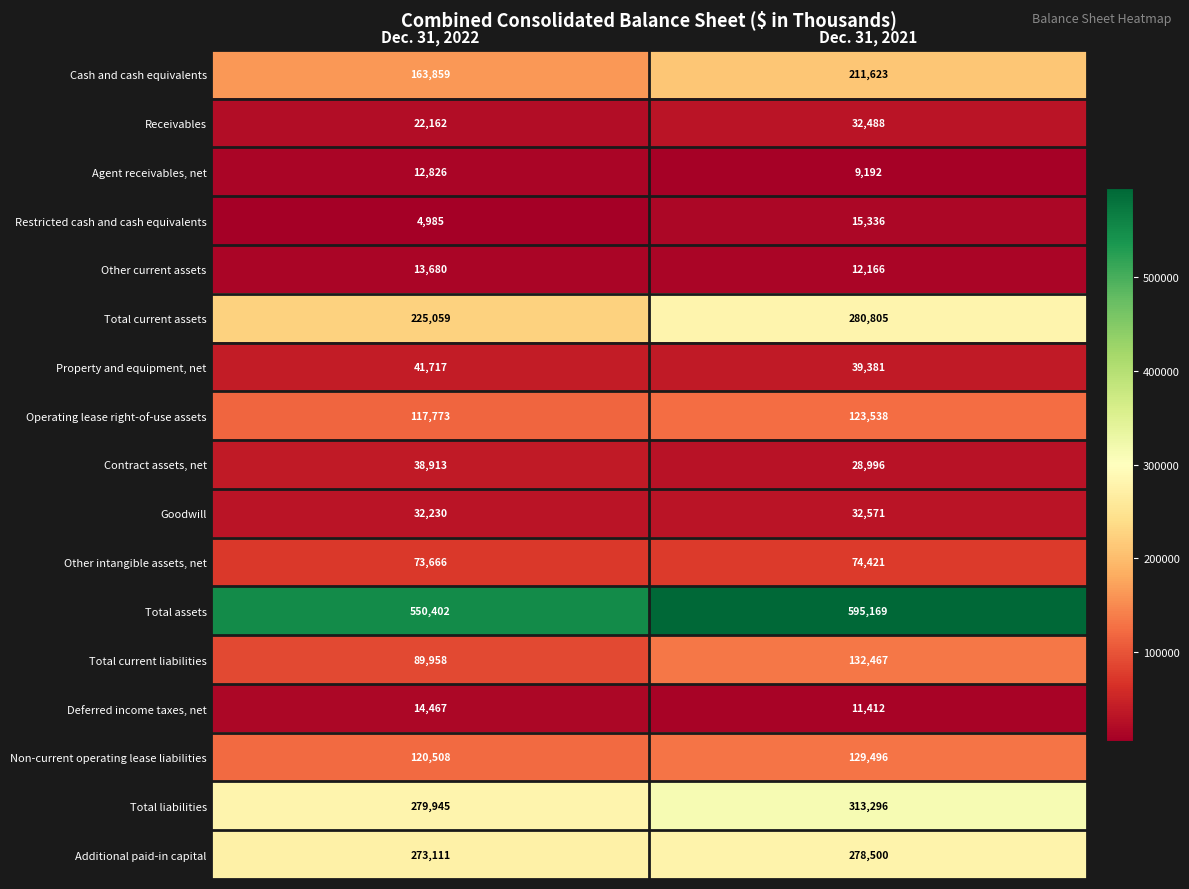

What is the sum of all Restricted cash and cash equivalents values?

20321